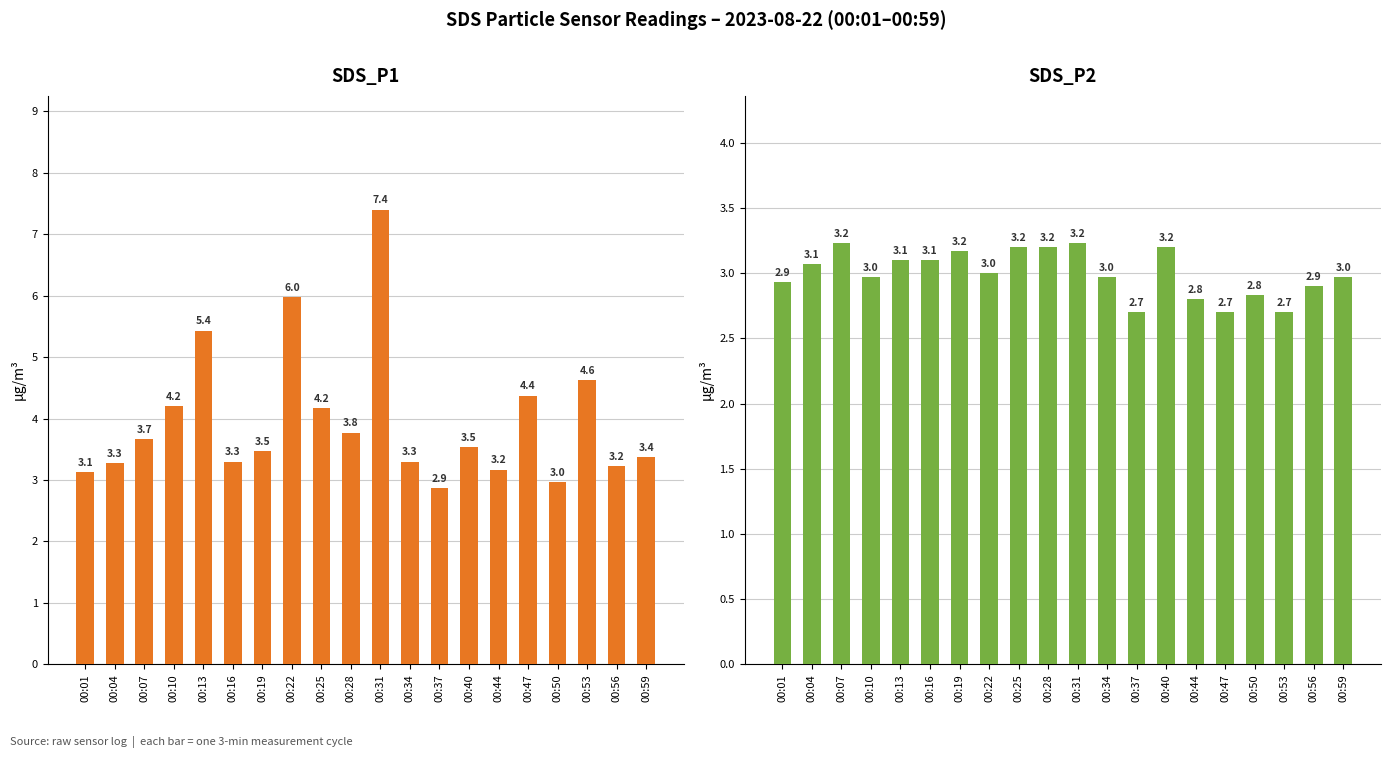

List the labels in order of SDS_P1 value, smallest first.

00:37, 00:50, 00:01, 00:44, 00:56, 00:04, 00:16, 00:34, 00:59, 00:19, 00:40, 00:07, 00:28, 00:25, 00:10, 00:47, 00:53, 00:13, 00:22, 00:31